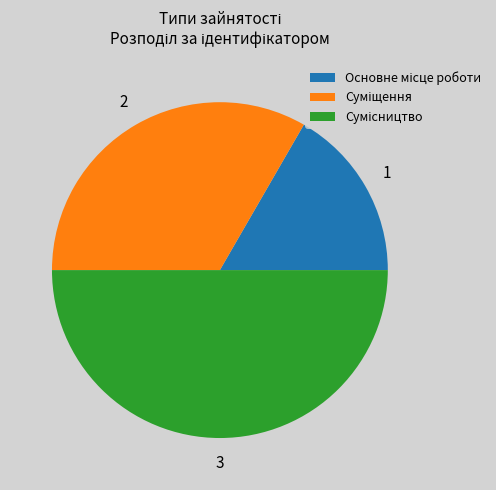

Is the sum of Суміщення and Сумісництво greater than half?

Yes